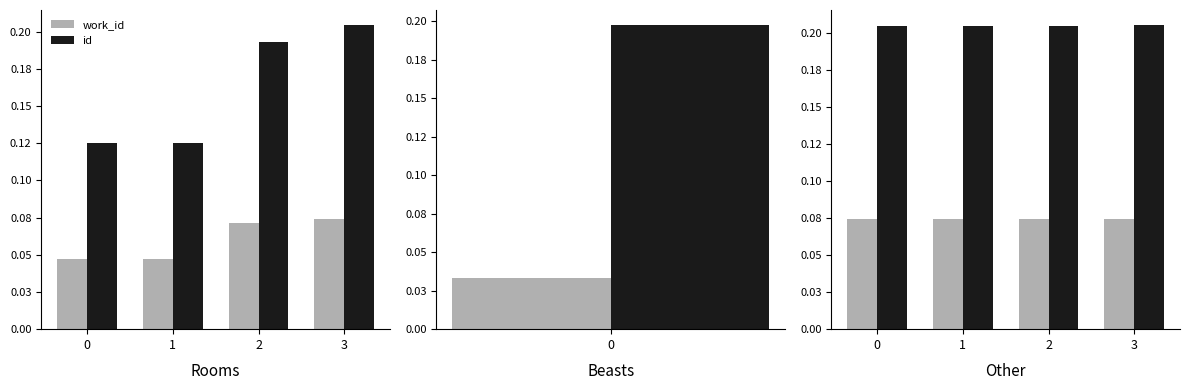

What are all the series names shown in the legend?

work_id, id